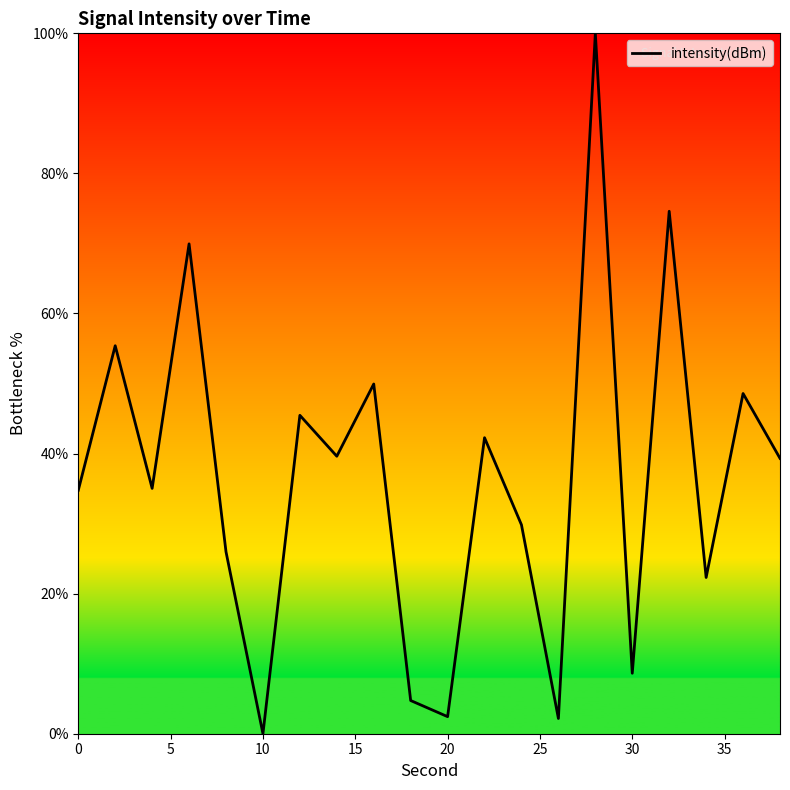

True or false: there are more than 0 points higher than both neighbors.

True